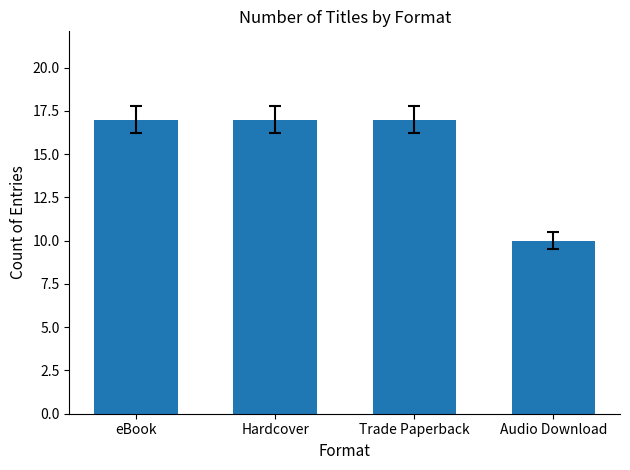

Are the bars horizontal?

No